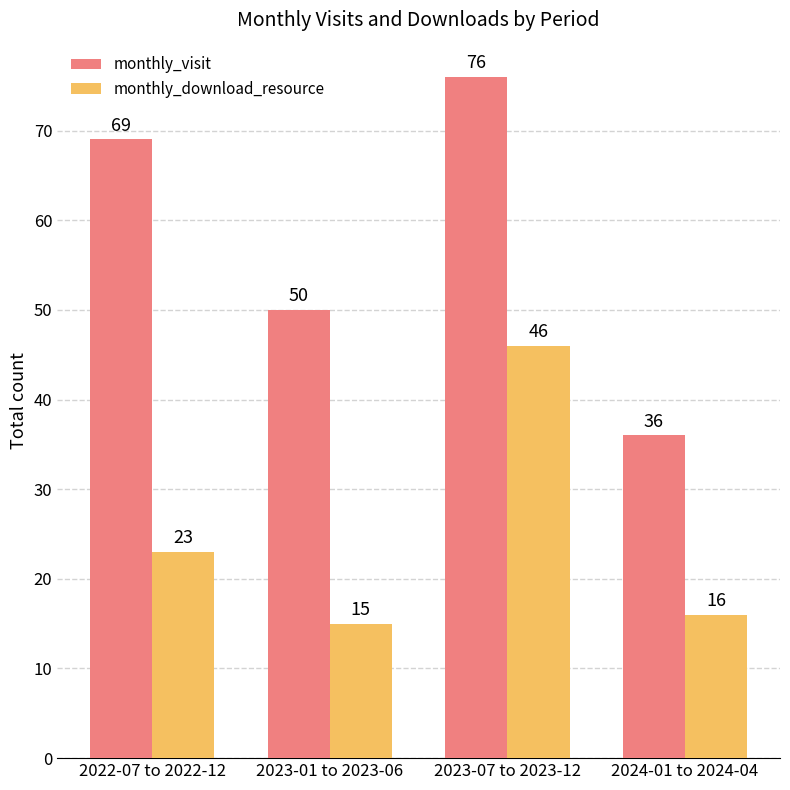

What is the difference between the maximum and minimum values in the monthly_visit series?

40